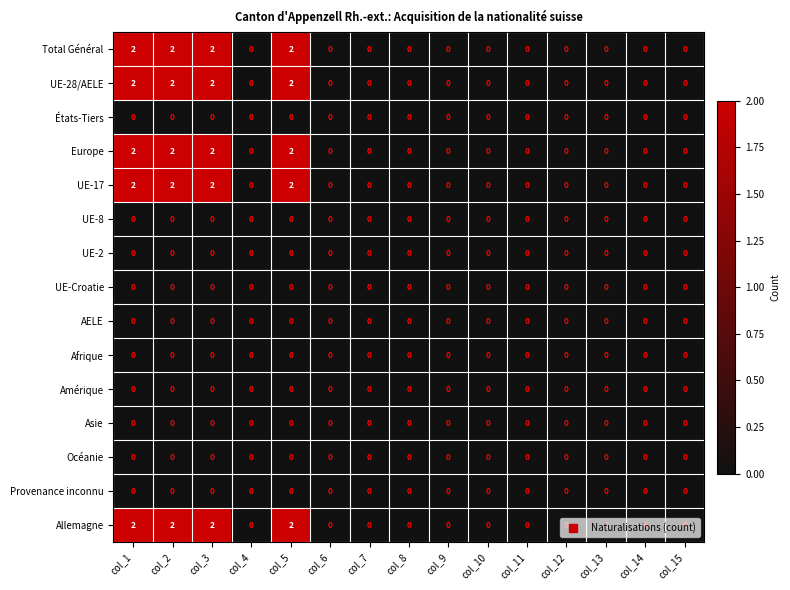

What is the sum of all Total Général values?

8